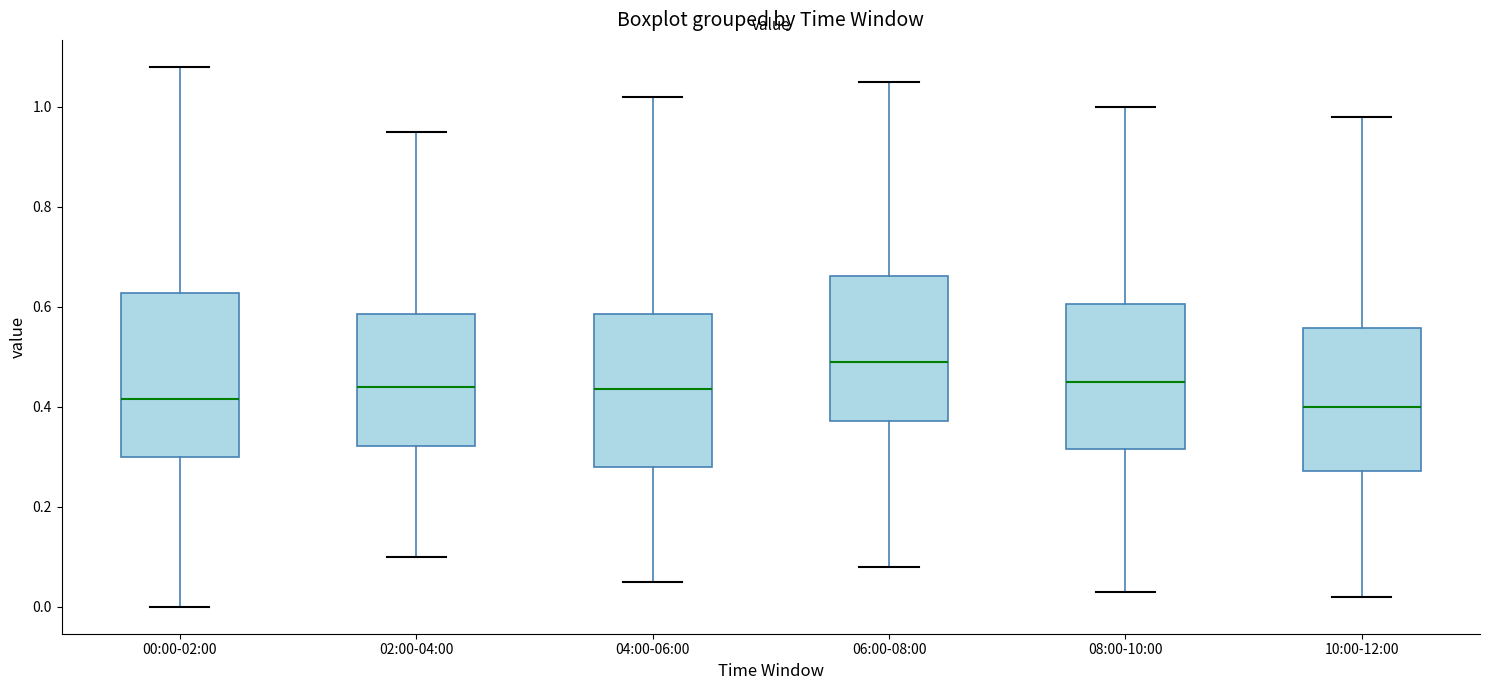

Reading left to right, read every box against the y-axis: the position of its median line, the range the box covers, and the ends of its whiskers. The values are not printed on the chart, so give them approximately, as read against the axis.

00:00-02:00: median 0.42, box 0.30 to 0.62, whiskers 0.00 to 1.08
02:00-04:00: median 0.44, box 0.32 to 0.58, whiskers 0.10 to 0.96
04:00-06:00: median 0.44, box 0.28 to 0.58, whiskers 0.06 to 1.02
06:00-08:00: median 0.50, box 0.38 to 0.66, whiskers 0.08 to 1.06
08:00-10:00: median 0.46, box 0.32 to 0.60, whiskers 0.04 to 1.00
10:00-12:00: median 0.40, box 0.28 to 0.56, whiskers 0.02 to 0.98